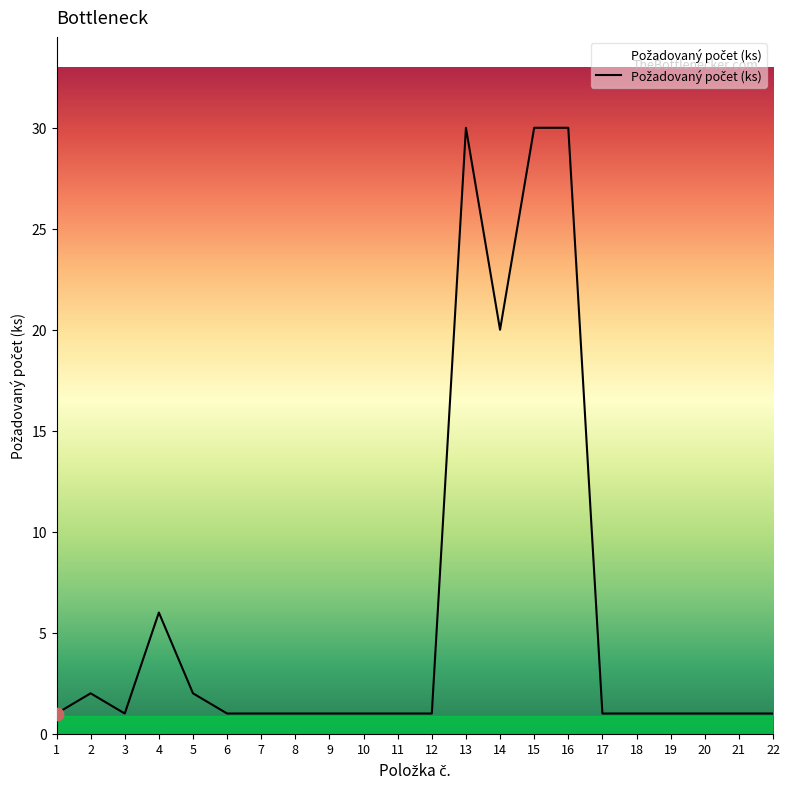

Between 12 and 16, which is larger?

16